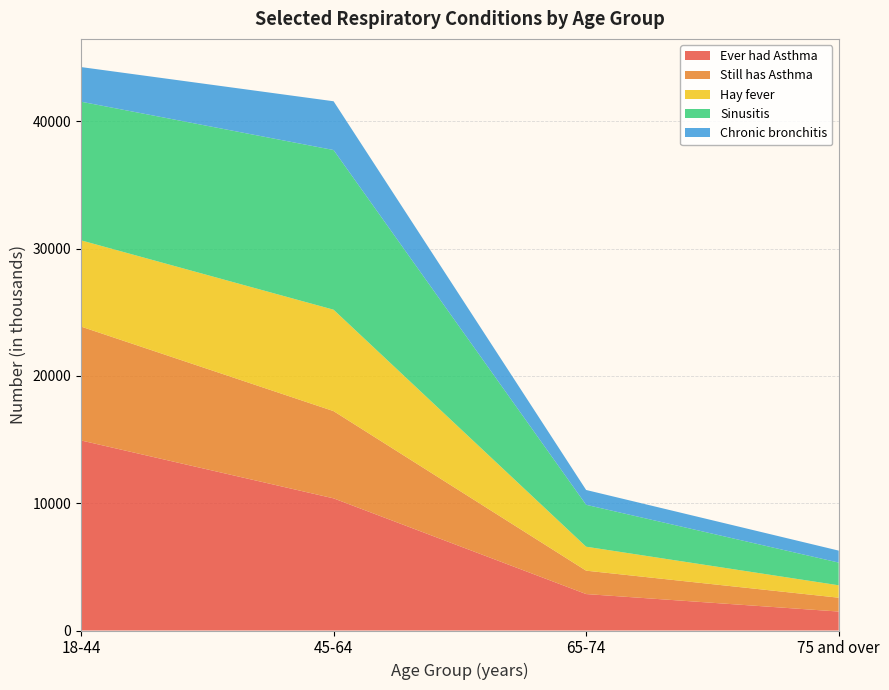

Reading right to left, extract all data points from this chart.

Ever had Asthma: 75 and over=1489	65-74=2863	45-64=10380	18-44=14929
Still has Asthma: 75 and over=1088	65-74=1837	45-64=6852	18-44=8943
Hay fever: 75 and over=975	65-74=1882	45-64=7965	18-44=6774
Sinusitis: 75 and over=1783	65-74=3291	45-64=12542	18-44=10889
Chronic bronchitis: 75 and over=940	65-74=1165	45-64=3831	18-44=2721